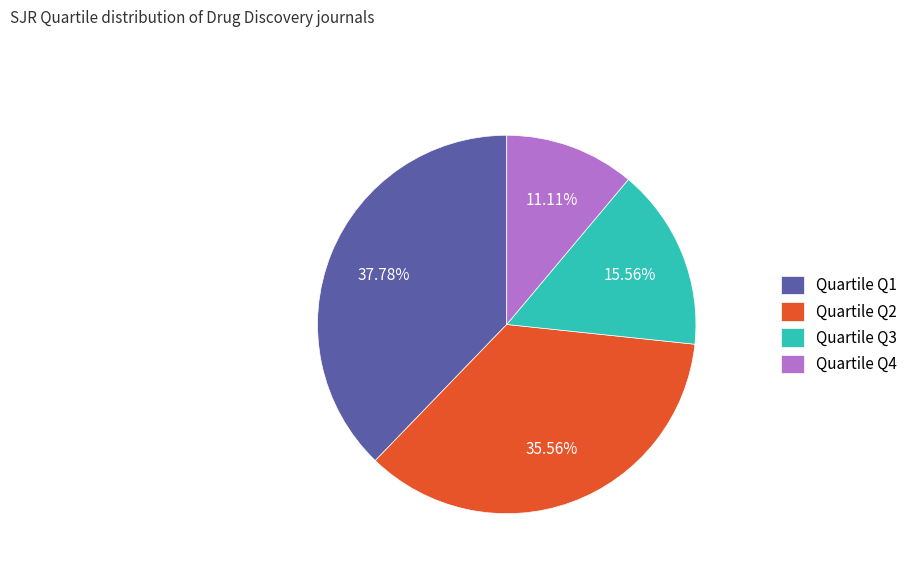

Is there a majority slice in this chart?

No